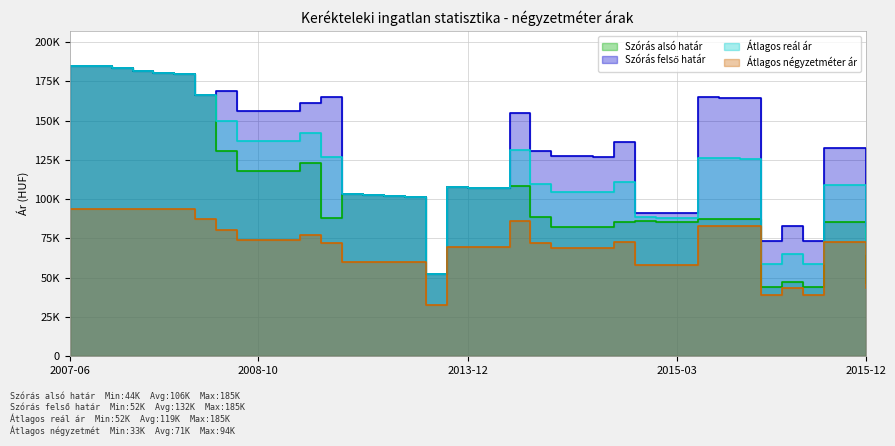

True or false: Szórás alsó határ and Átlagos reál ár cross at least once.

False